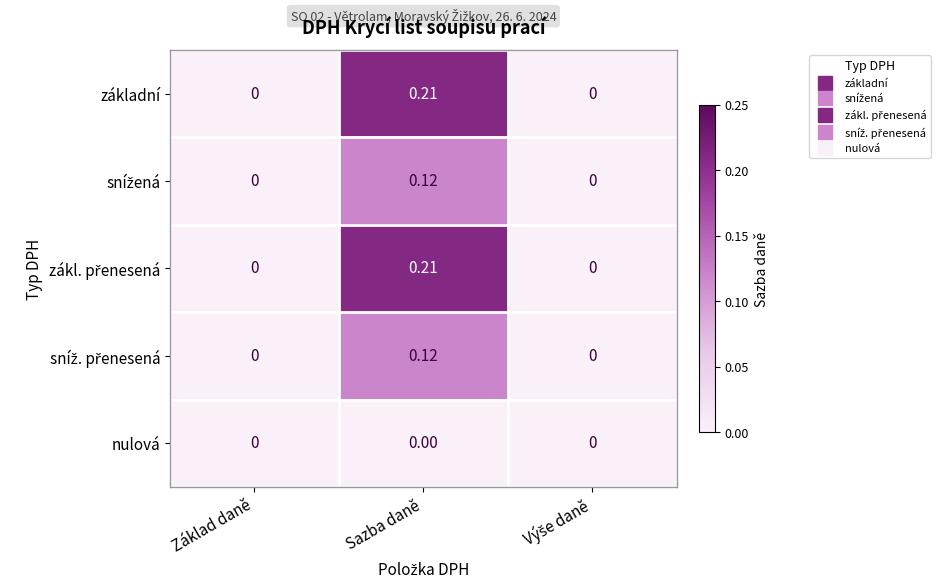

At which category is the sum across all series the highest?

Sazba daně